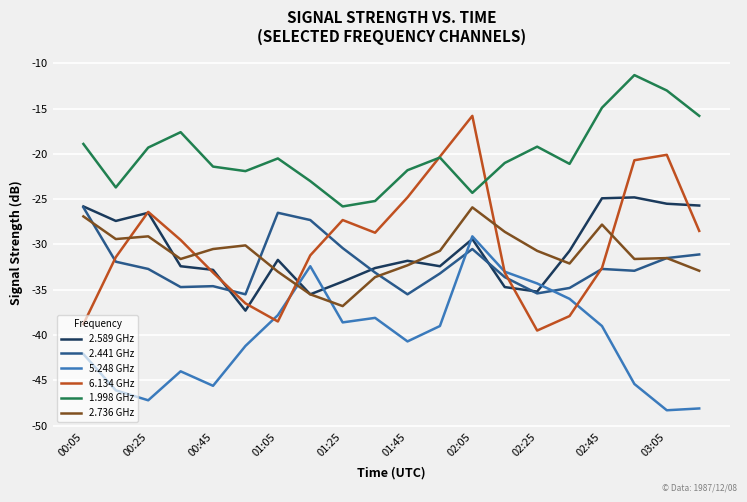

True or false: 2.736 GHz and 1.998 GHz cross at least once.

False